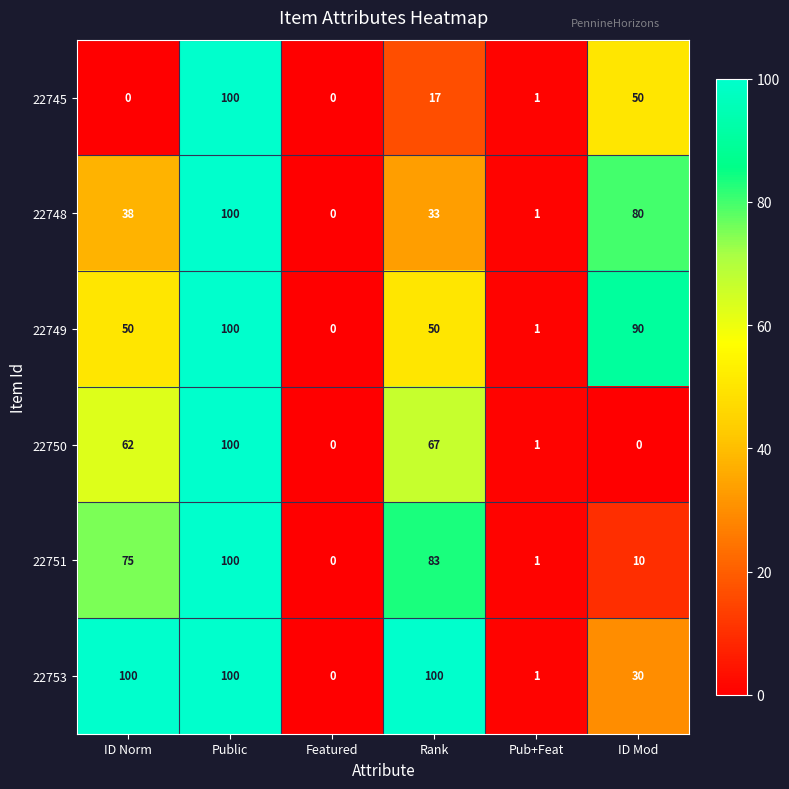

What is the sum of the 22749 values at ID Norm and ID Mod?

140